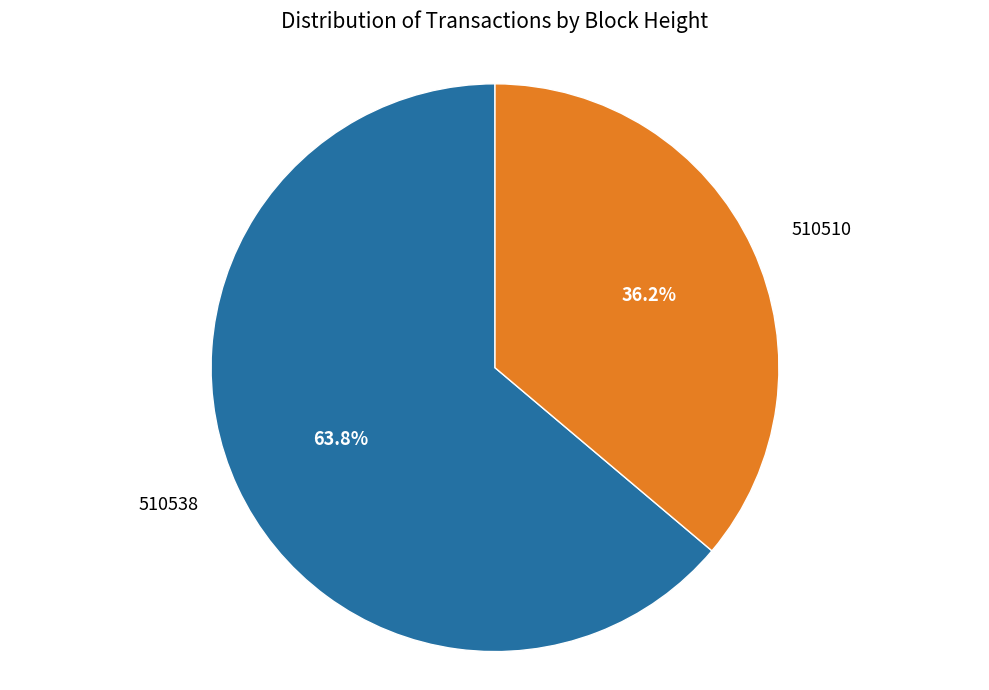

To the nearest percent, what is the difference between the largest and smallest slice percentages?

28%